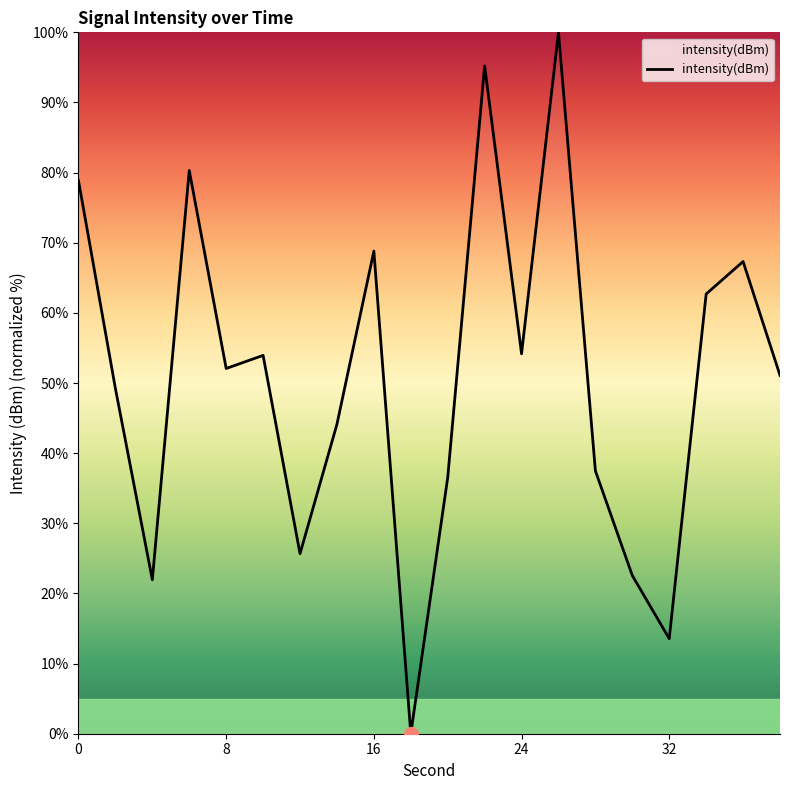

What is the difference between the maximum and minimum values?

100.0